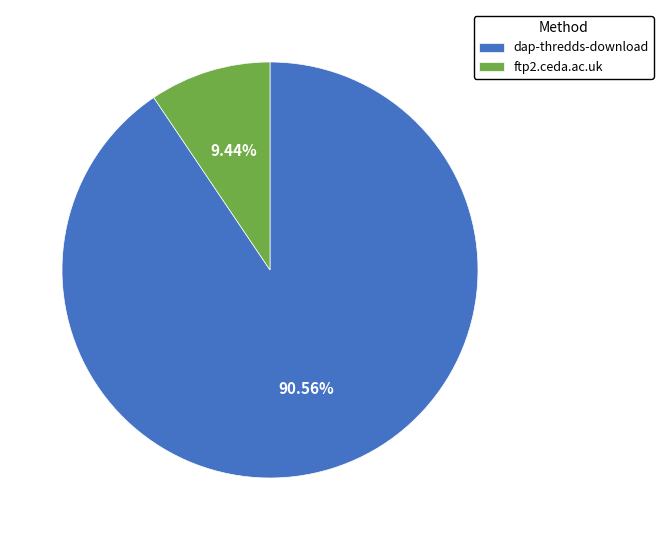

Is there any slice that represents more than half of the pie?

Yes